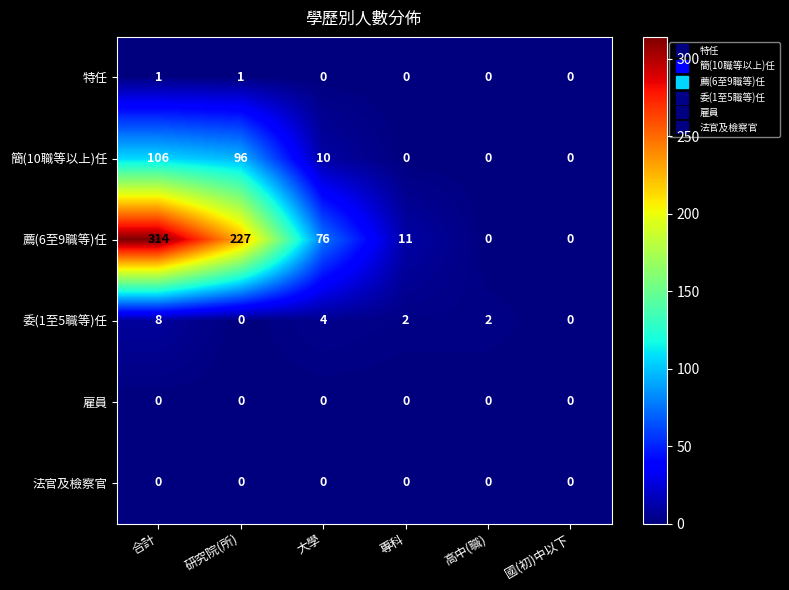

Is it true that 法官及檢察官 equals 0 at 專科?

True